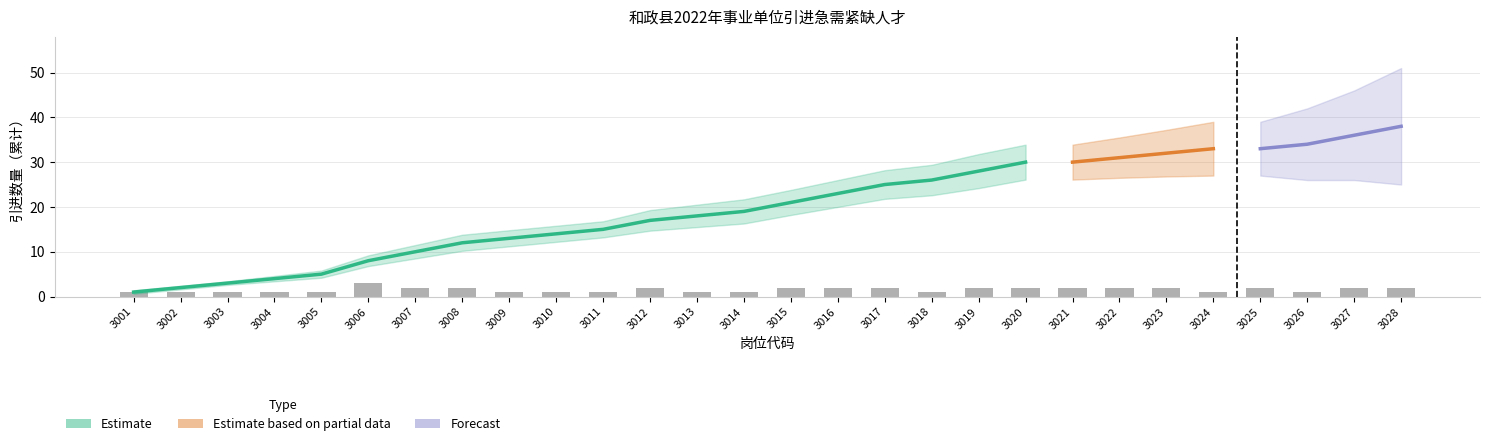

Between 3007 and 3008, which is larger?

3007